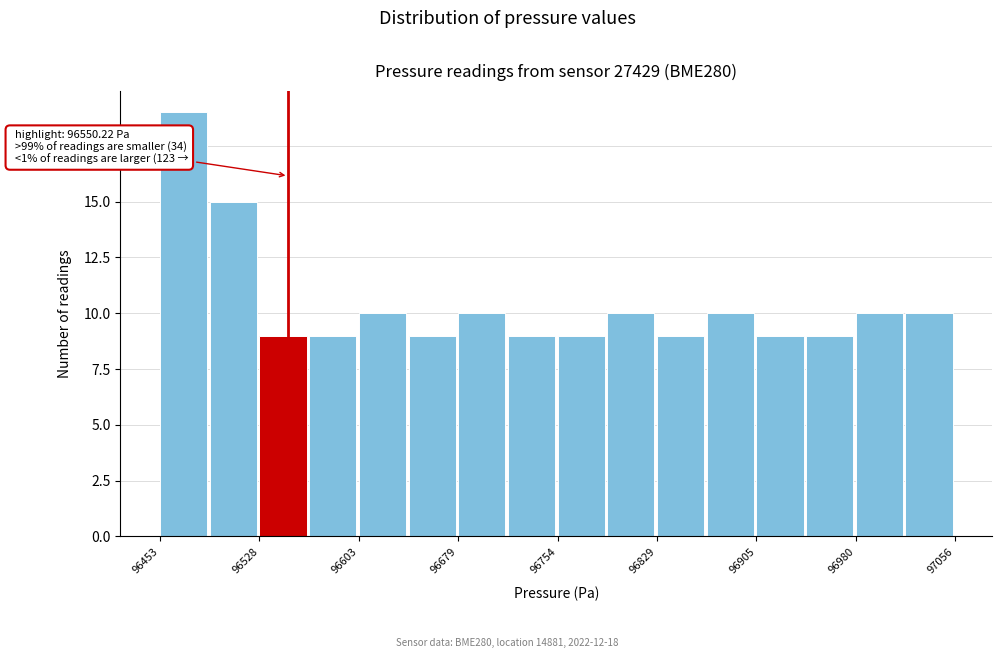

Around what value on the x-axis is the tallest bar? Give the approximate position of its centre, as read against the axis.

96470